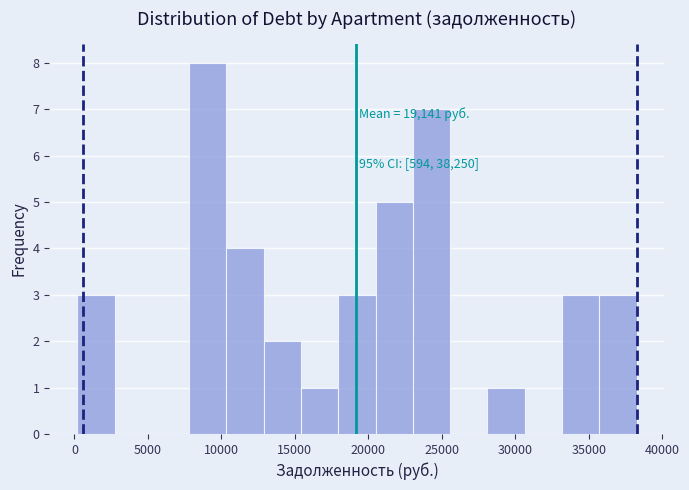

Which range on the x-axis has the tallest bar?

8000 to 10500